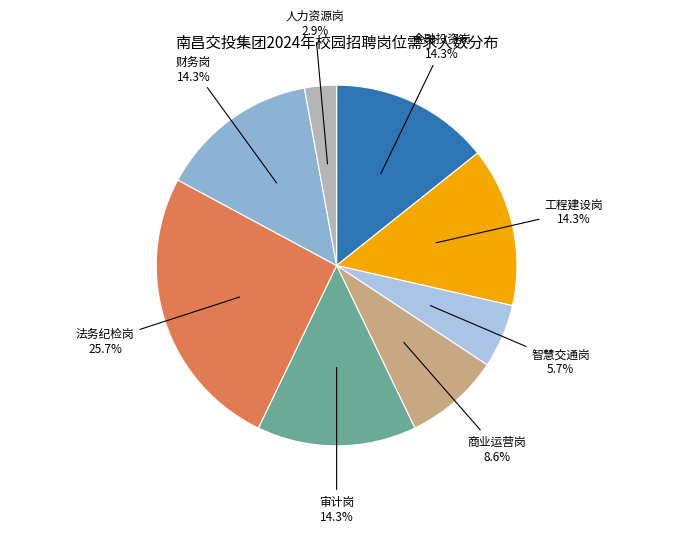

Which category has the biggest portion of the pie?

法务纪检岗